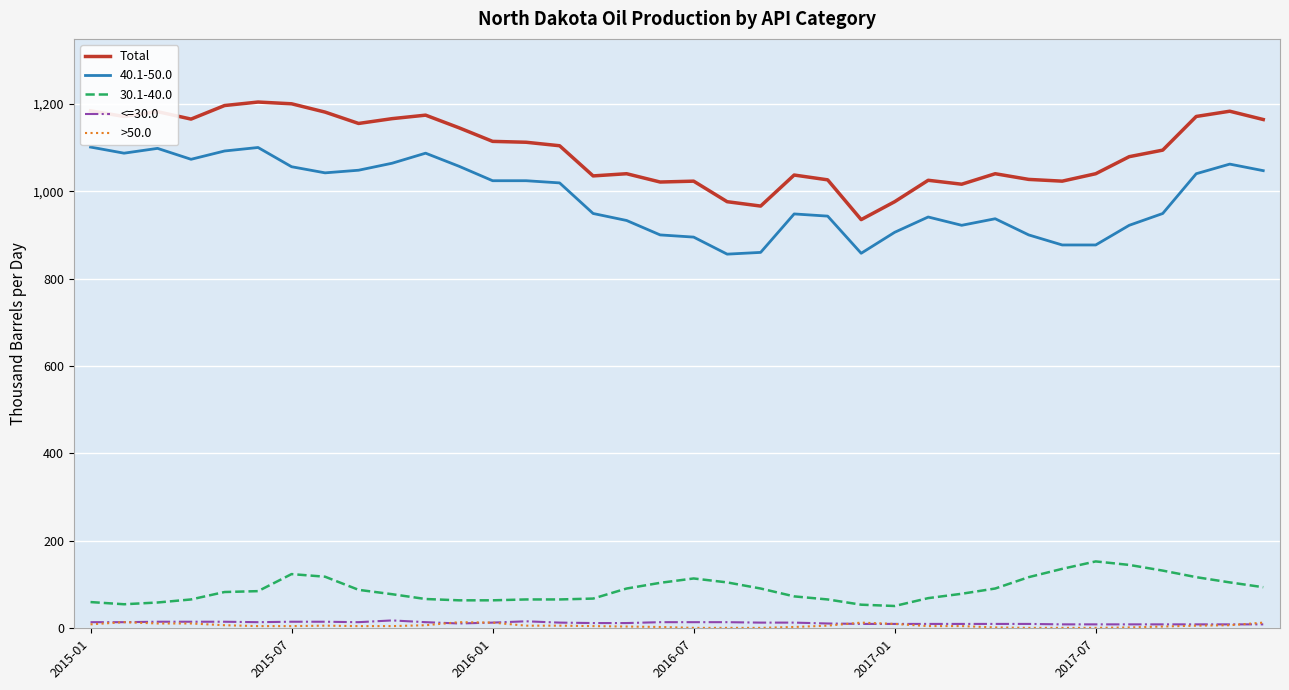

Which series has the largest total across all categories?

Total